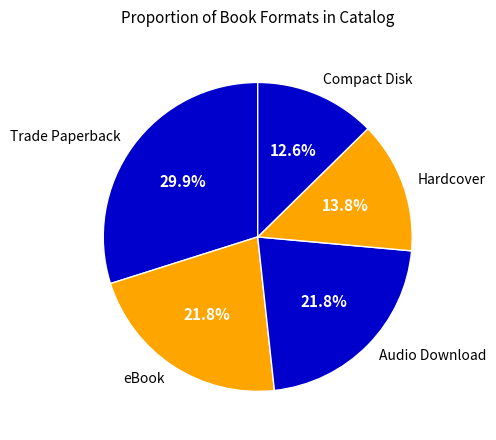

To the nearest percent, what is the average slice percentage?

20%